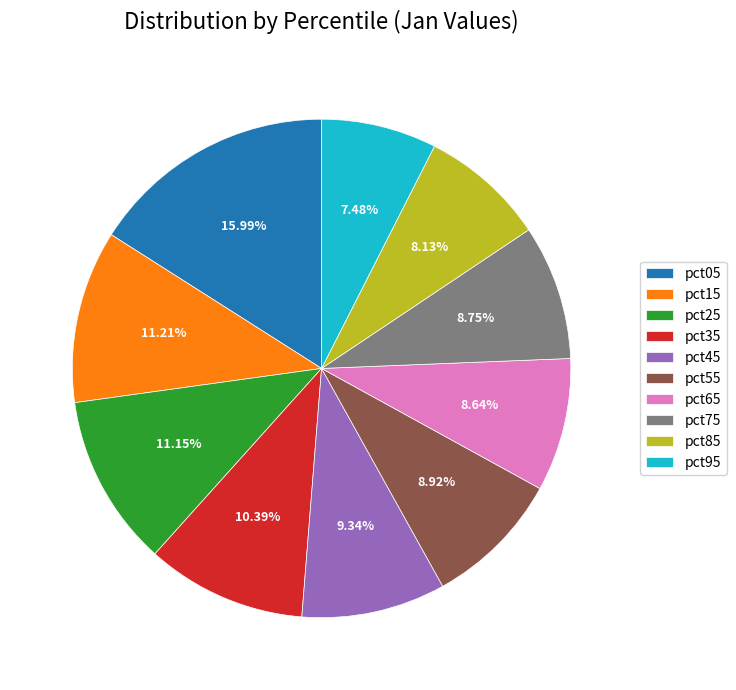

To the nearest percent, what is the difference between the pct95 and pct35 slice percentages?

3%